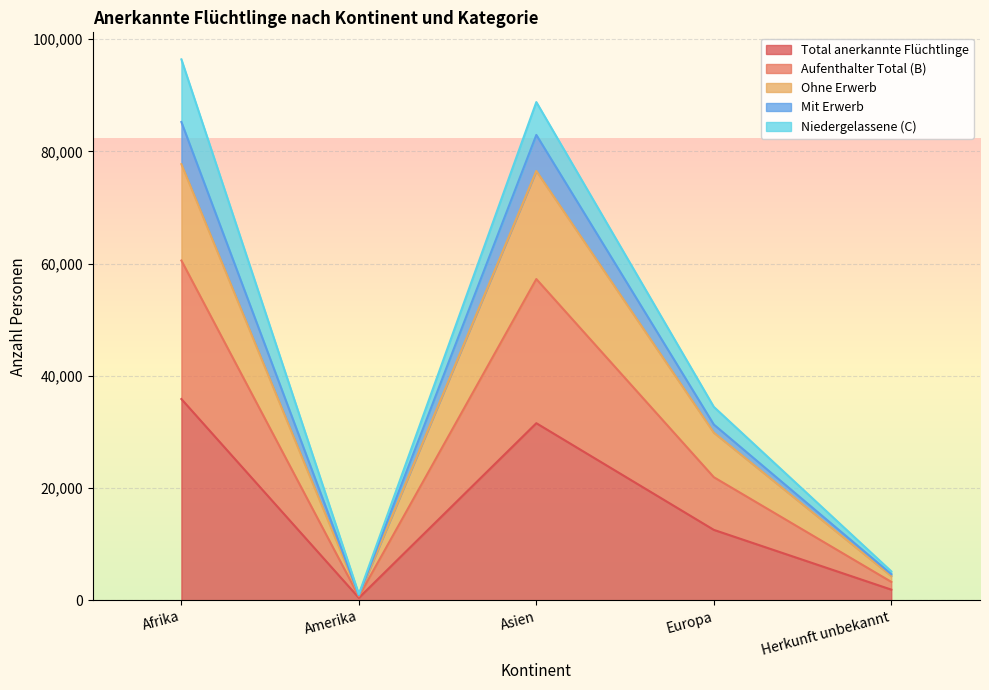

What are all the series names shown in the legend?

Total anerkannte Flüchtlinge, Aufenthalter Total (B), Ohne Erwerb, Mit Erwerb, Niedergelassene (C)